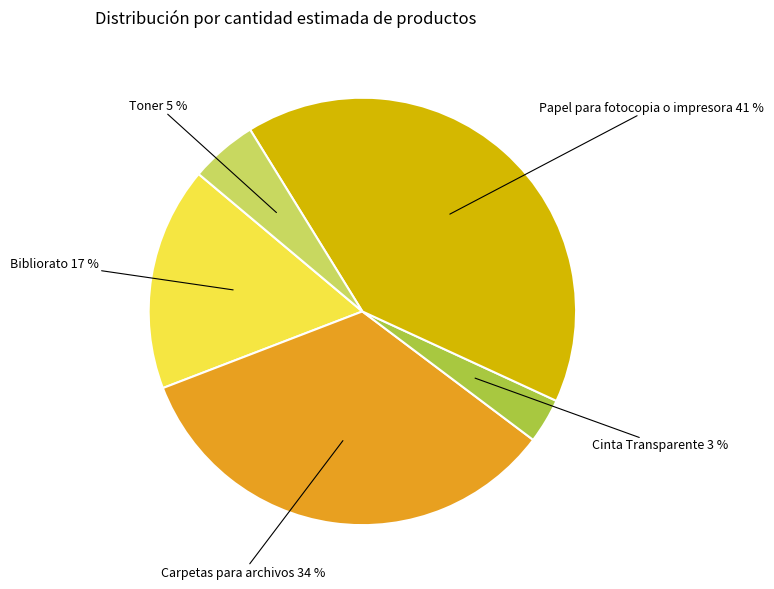

To the nearest percent, what is the average slice percentage?

20%